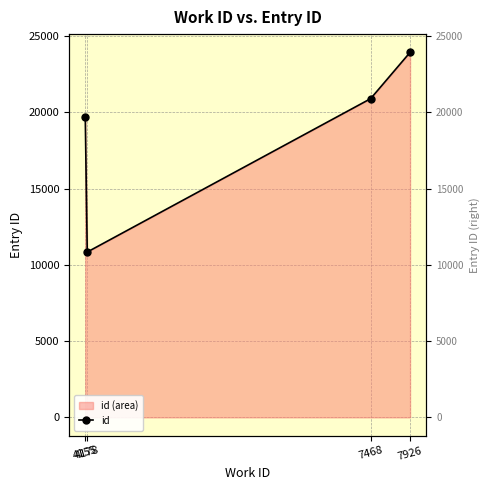

What is the change in value from 4155 to 4178?

-8838